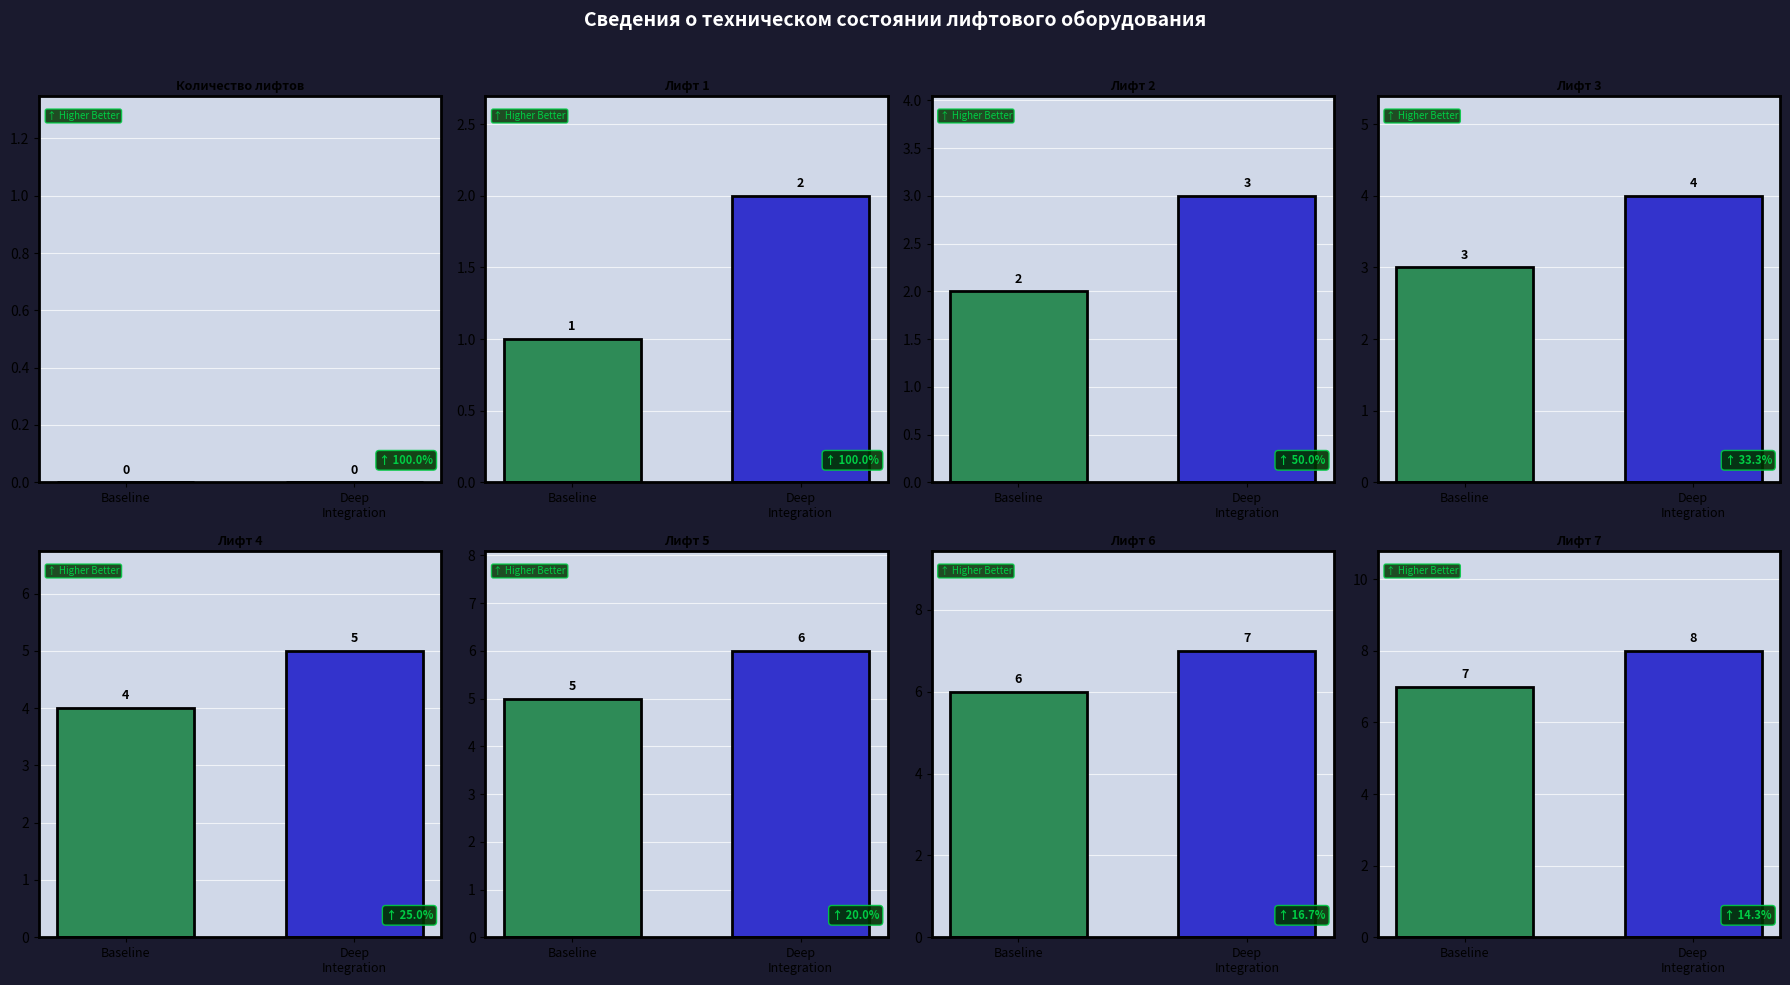

At how many categories does at least one series exceed 7?

1